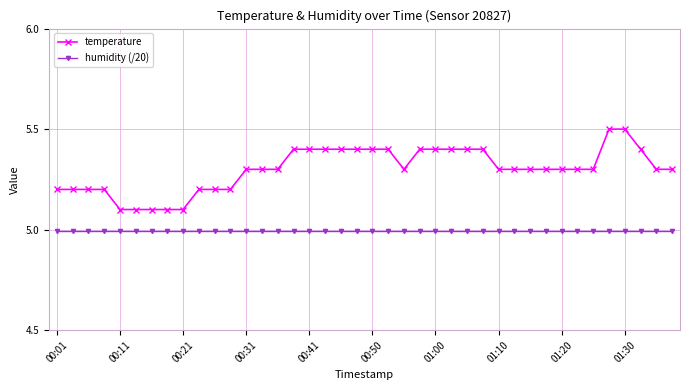

True or false: humidity (/20) and temperature intersect in this chart.

False